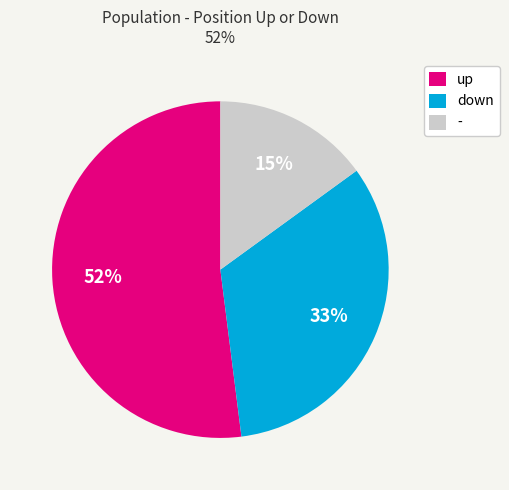

What is the ratio of the value at down to the value at -?

2.2